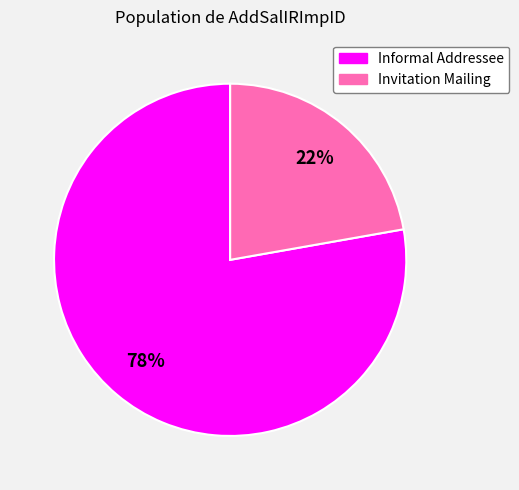

To the nearest percent, what is the average slice percentage?

50%